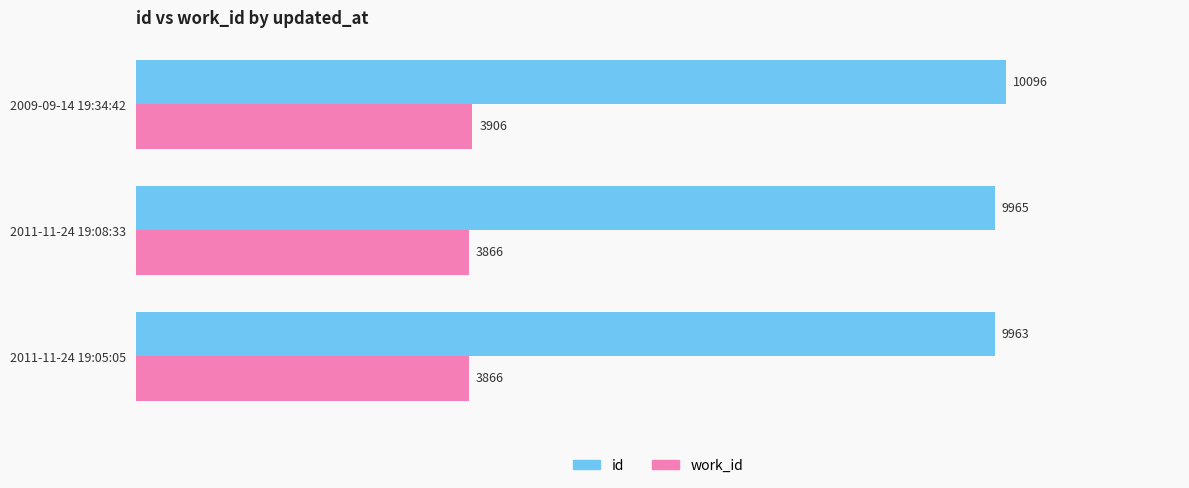

Is the value of work_id at 2011-11-24 19:08:33 greater than the value of id at 2011-11-24 19:05:05?

No